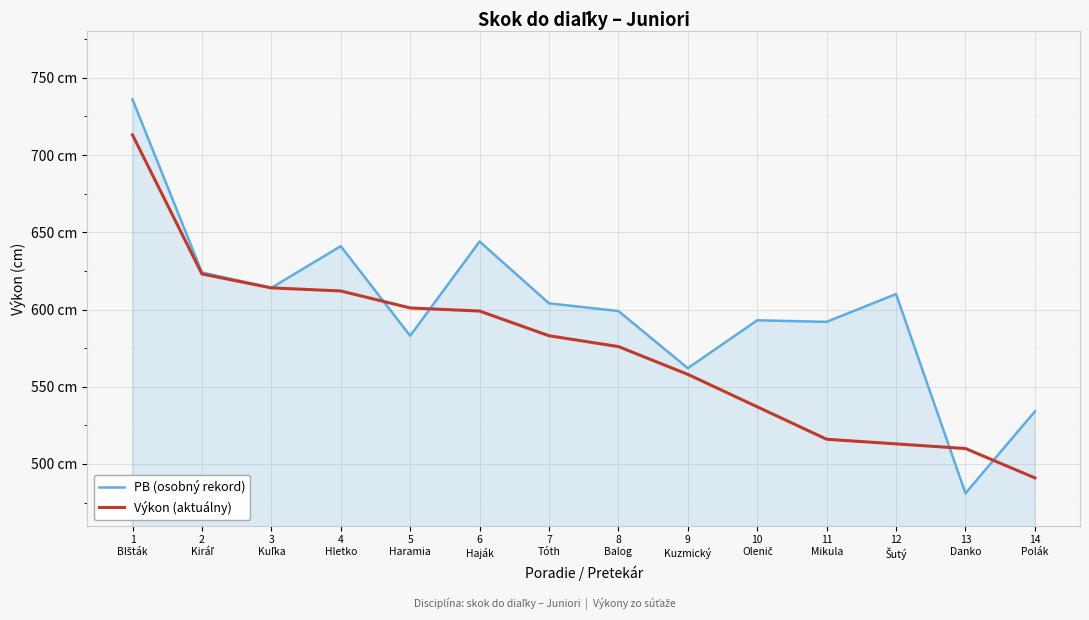

List the series in order of their overall mean, highest first.

PB (osobný rekord), Výkon (aktuálny)